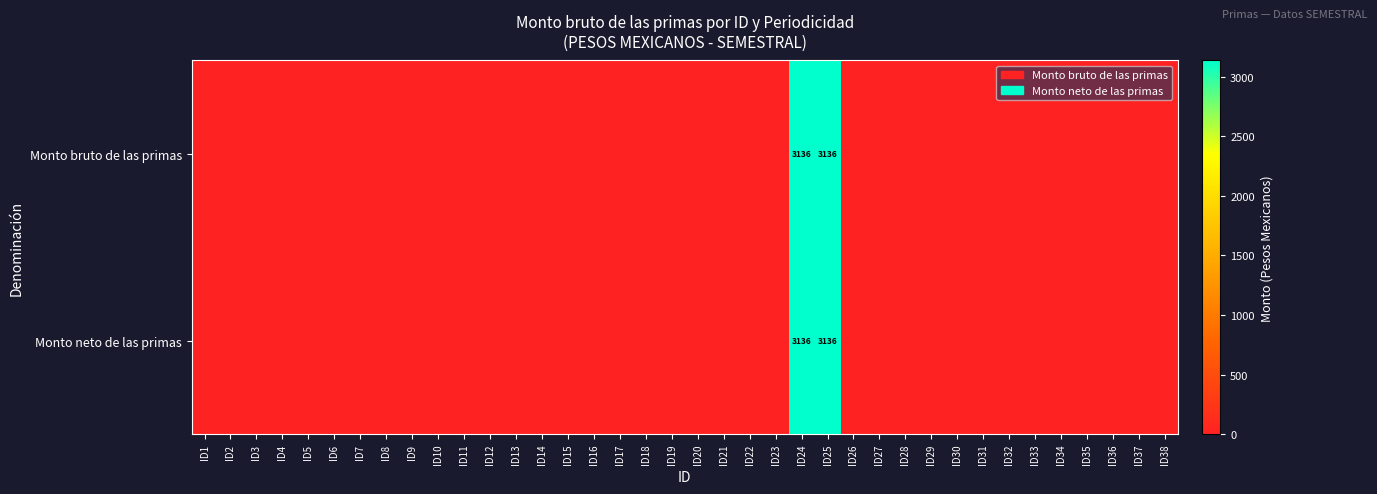

Is it true that Monto neto de las primas equals 5614 at ID25?

False